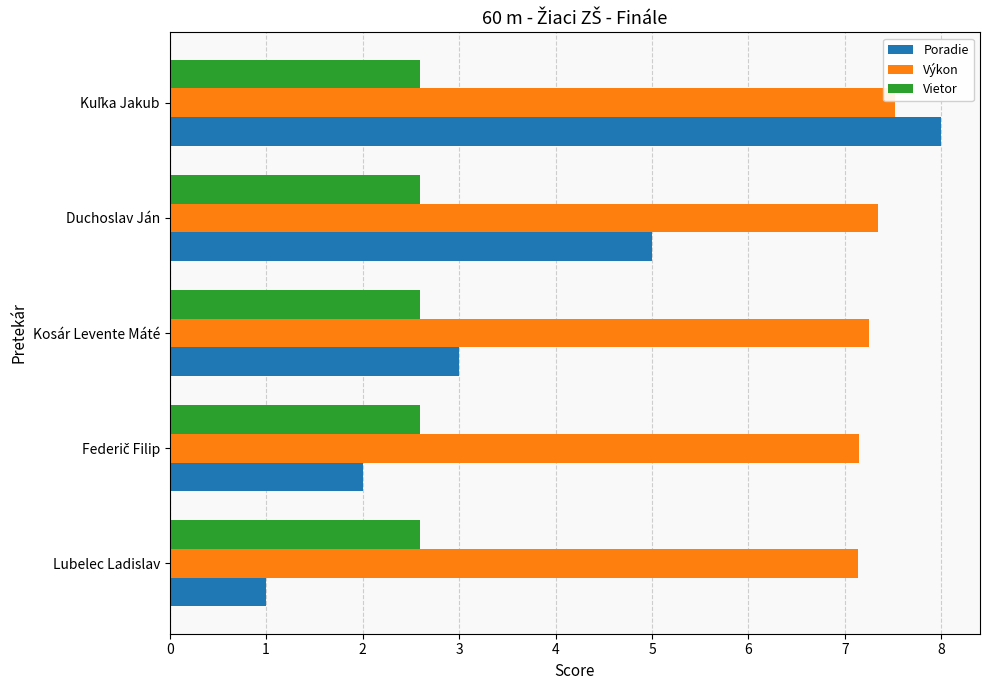

What is the difference between the maximum and second lowest values in the Výkon series?

0.4